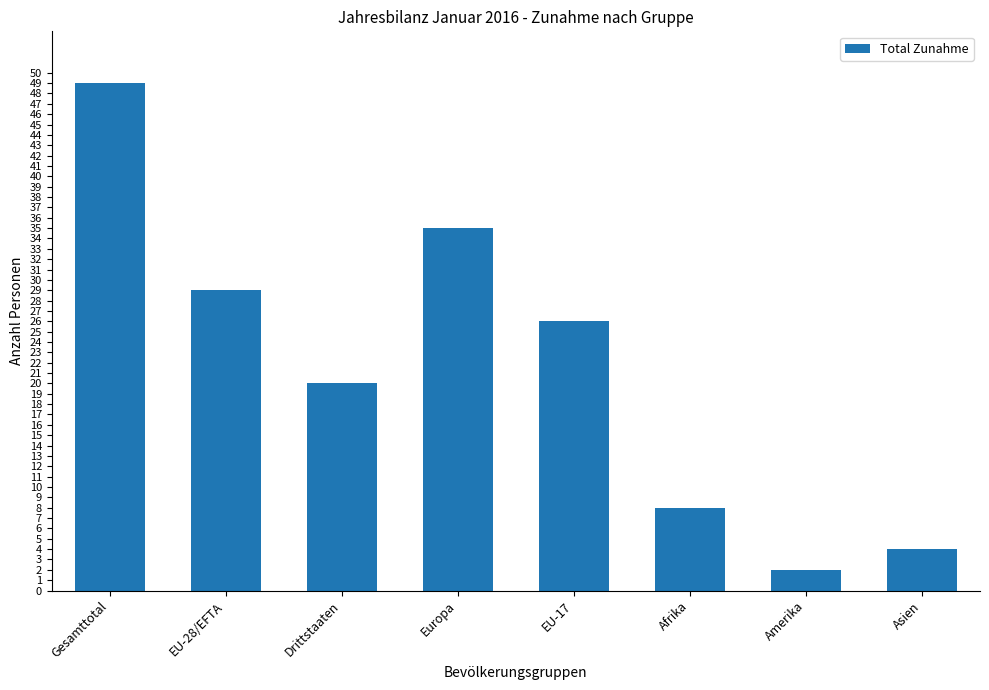

At which category does the chart reach its peak across all series?

Gesamttotal